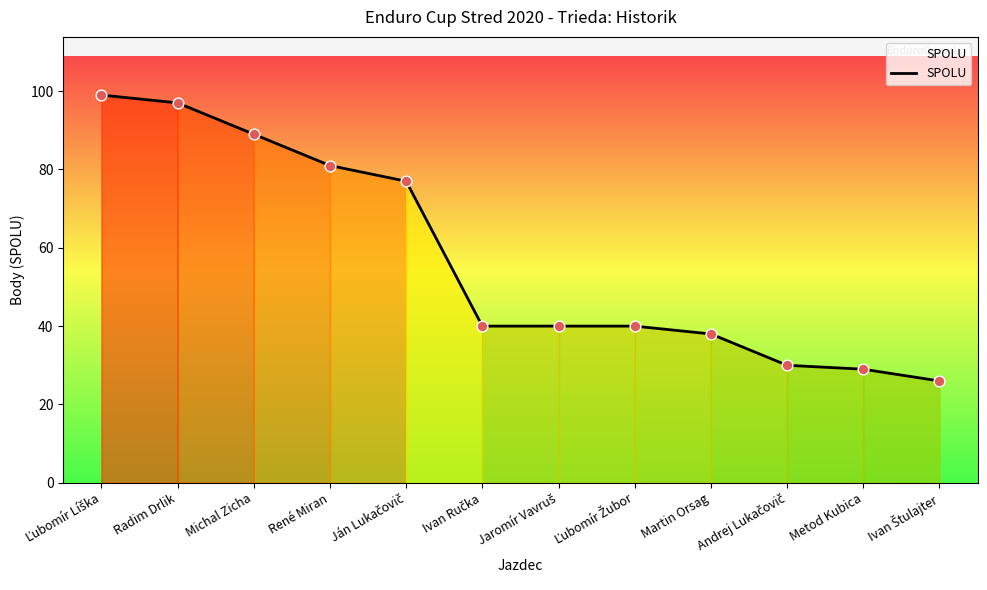

Approximately how many times larger is the value at Martin Orsag compared to Metod Kubica?

1.3